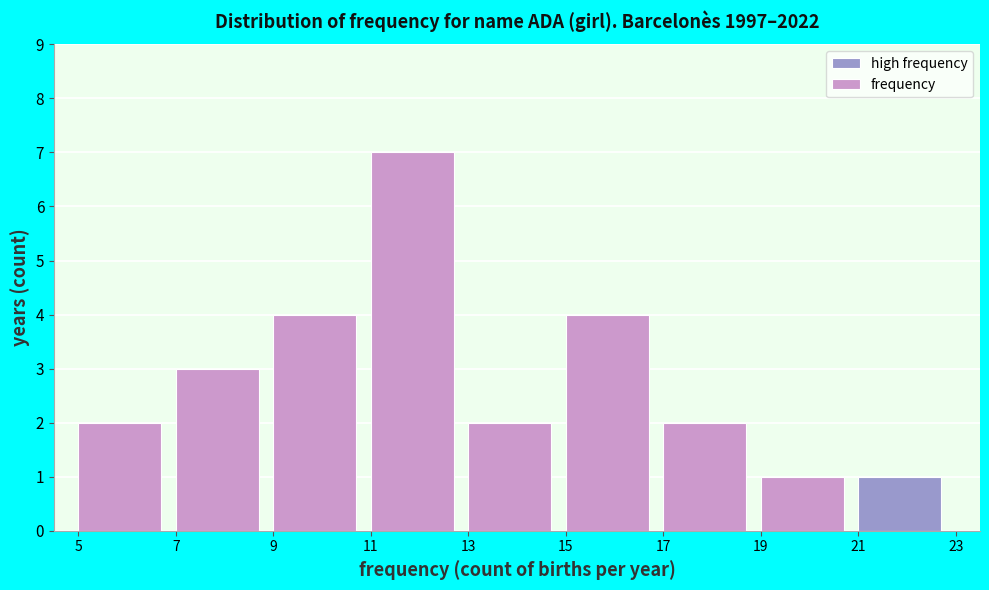

Which range on the x-axis has the tallest bar?

11 to 13